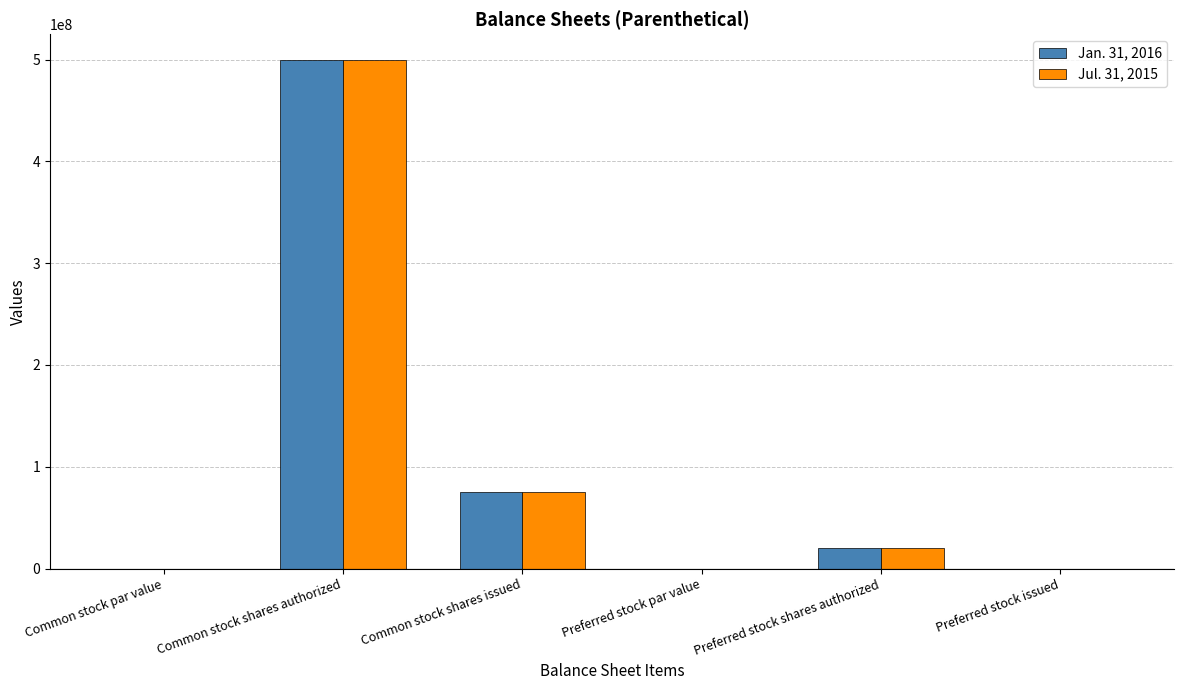

At which category is the sum across all series the highest?

Common stock shares authorized